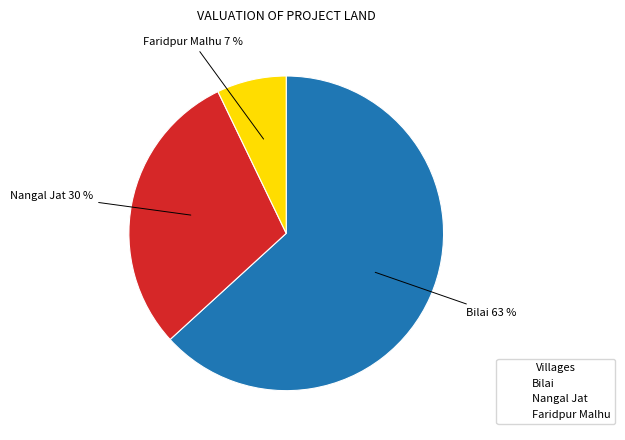

What is the ratio of the value at Nangal Jat to the value at Bilai?

0.5